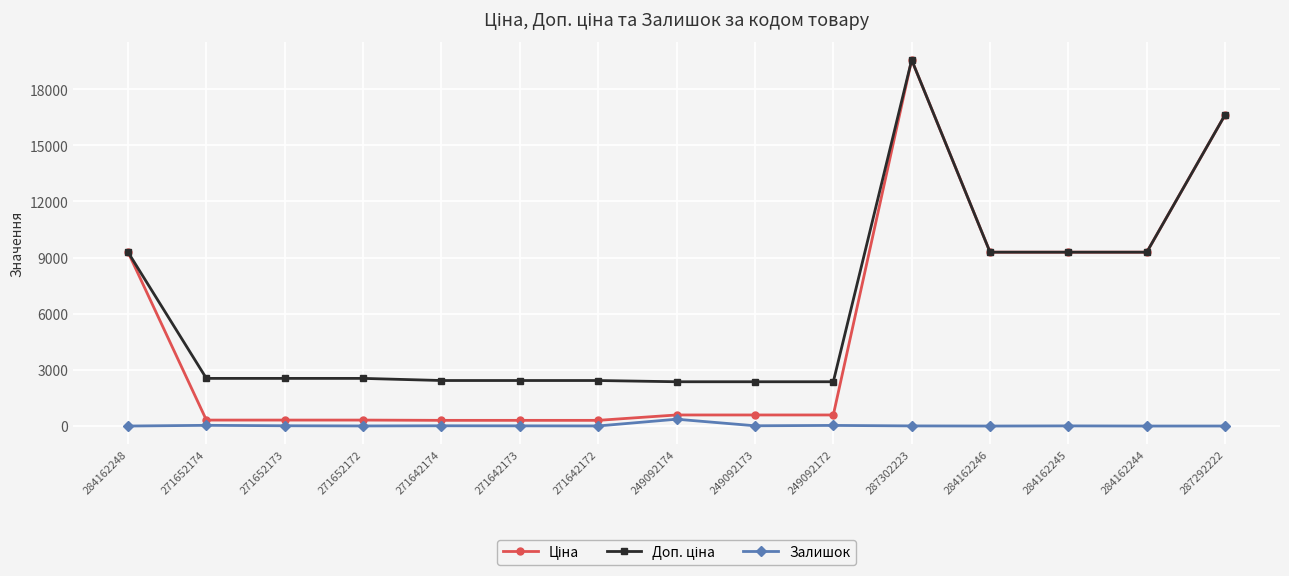

Which label corresponds to the largest value in the chart?

287302223